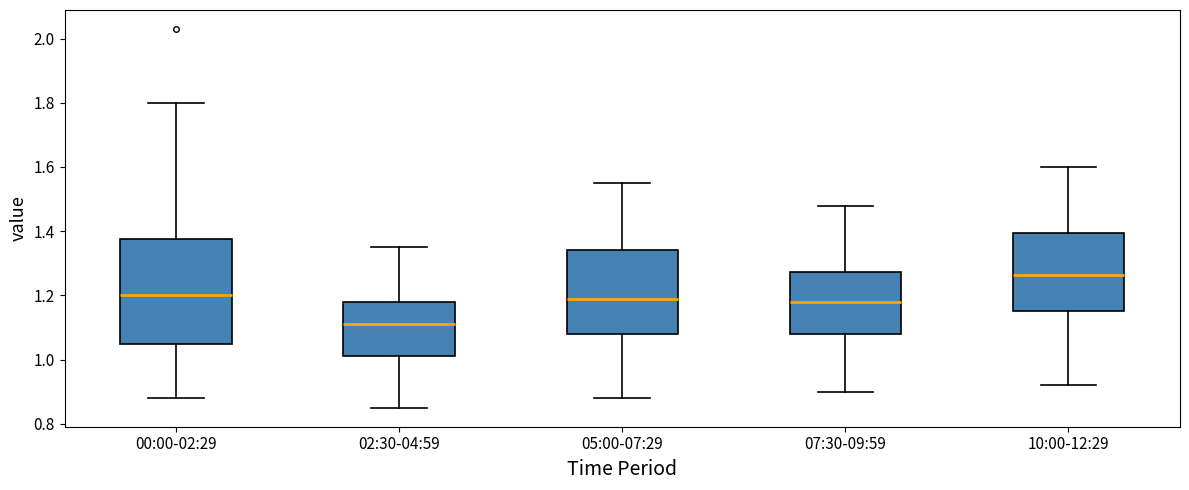

Which box's median line is the lowest?

02:30-04:59